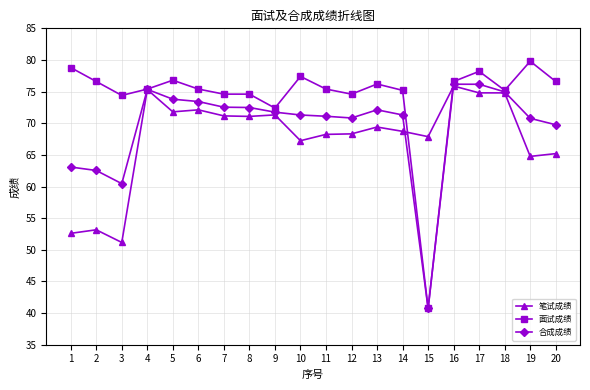

Which category has the highest value across all series?

19